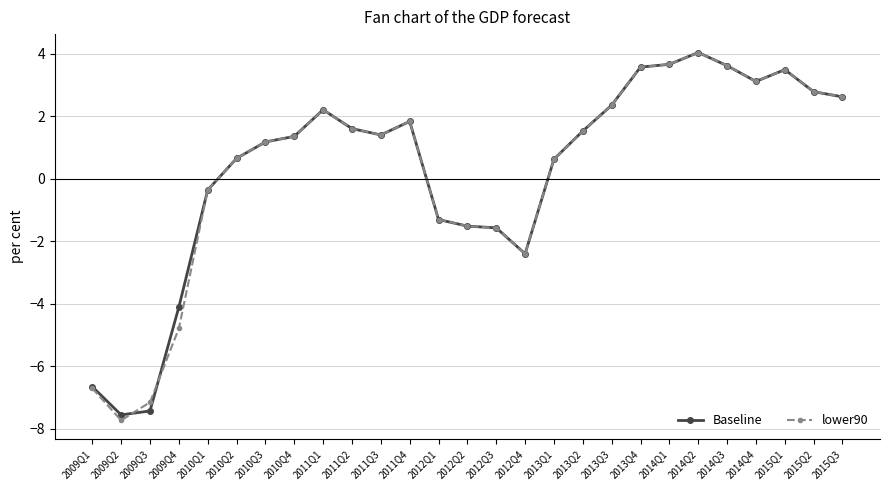

What is the total value across all series at 2011Q3?

2.8